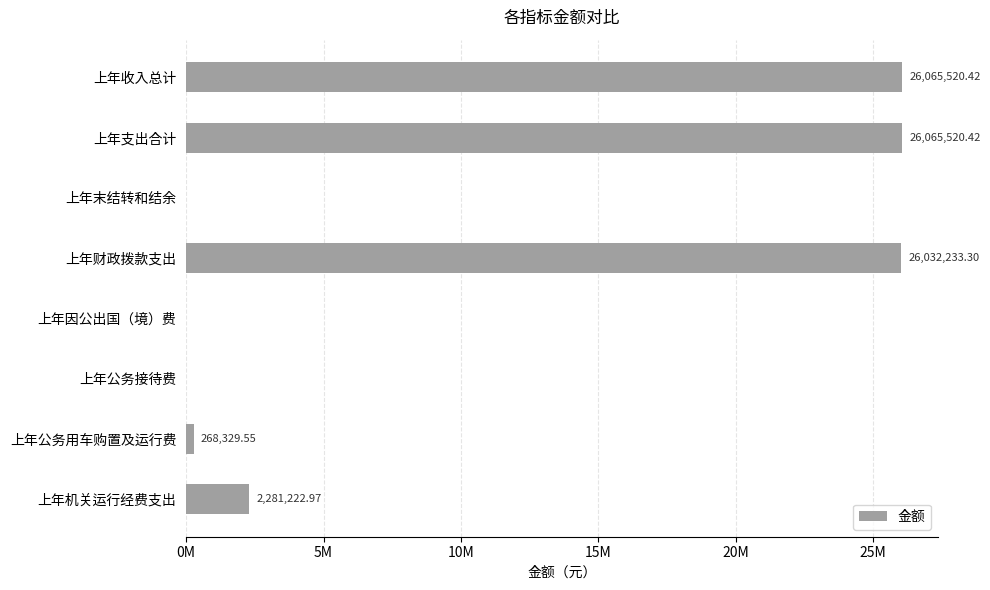

Are the bars horizontal?

Yes